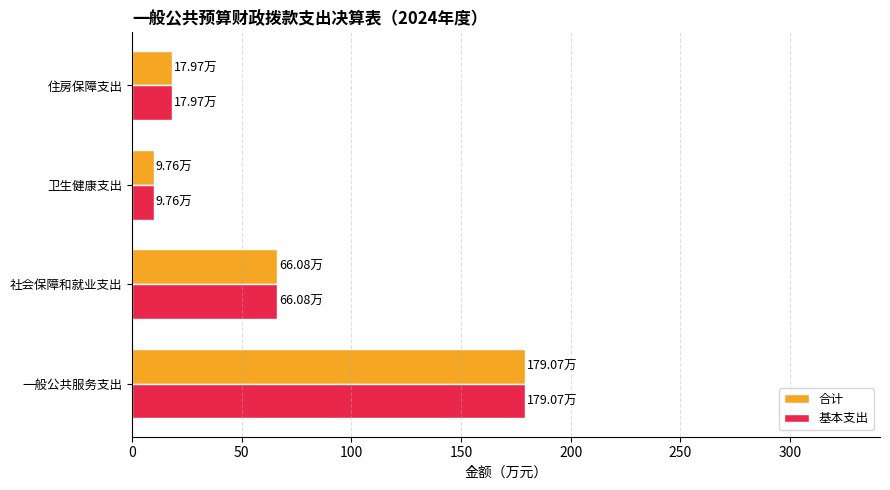

At which category is the sum across all series the highest?

一般公共服务支出